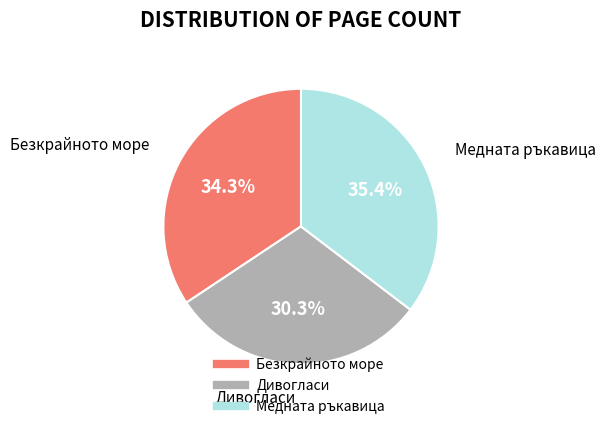

Rank the categories by value from highest to lowest.

Медната ръкавица, Безкрайното море, Дивогласи